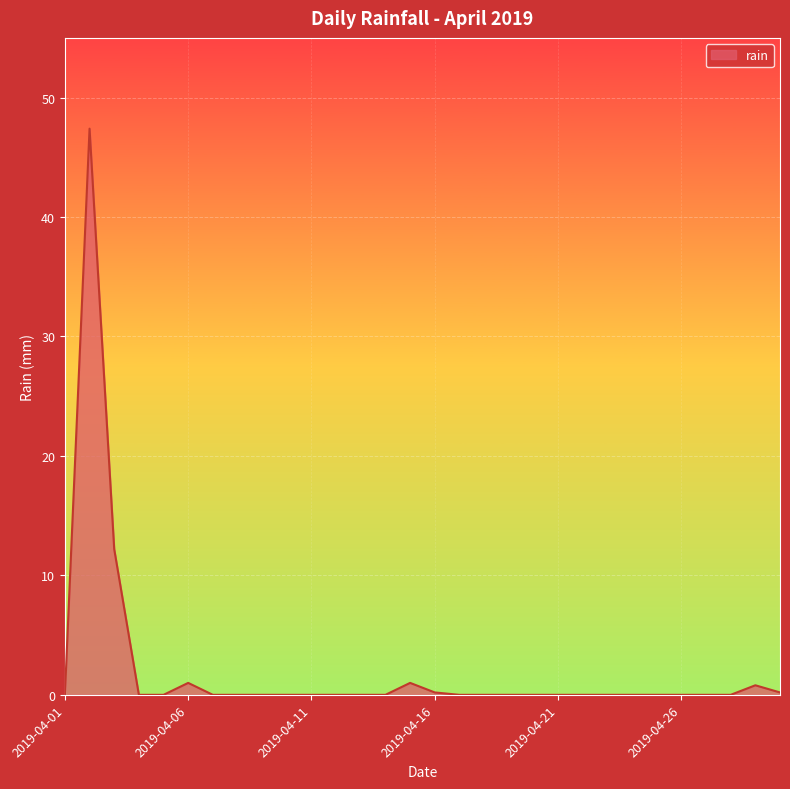

What is the difference between the maximum and minimum values?

47.4